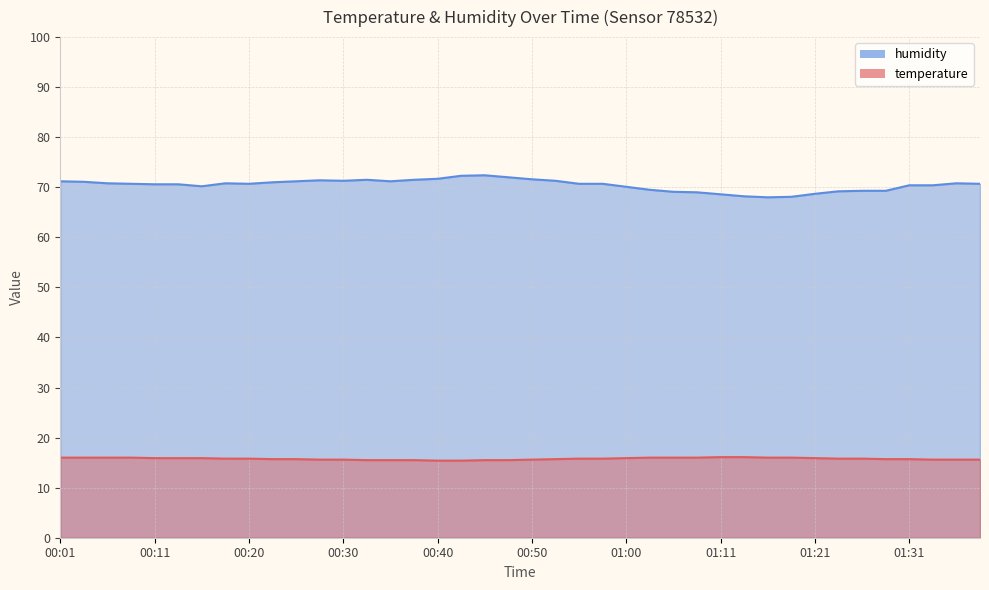

At which label does humidity first exceed 70?

00:01